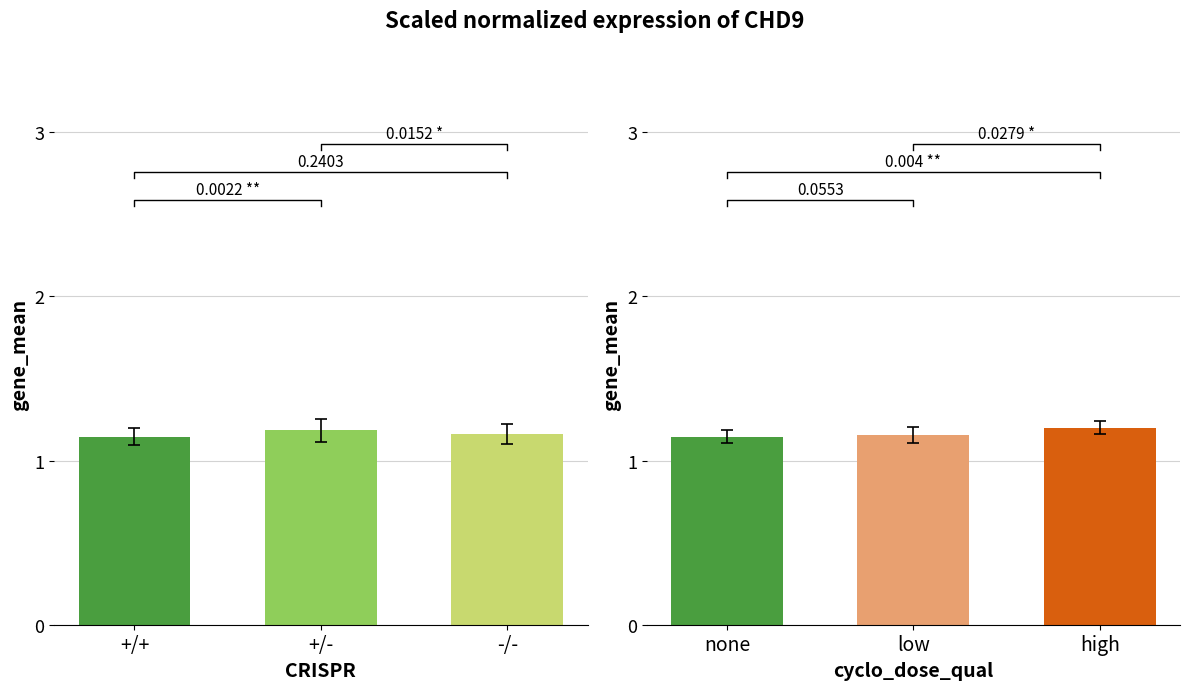

Which has a higher value, +/- or +/+?

+/-